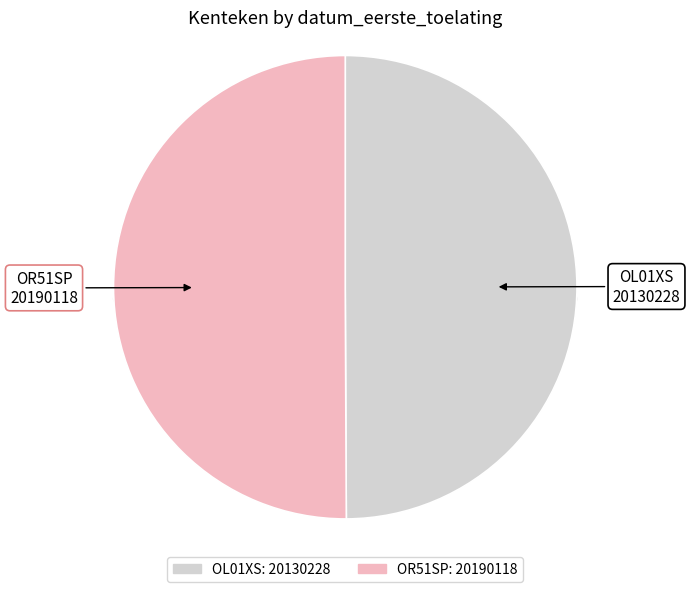

Is there a majority slice in this chart?

Yes